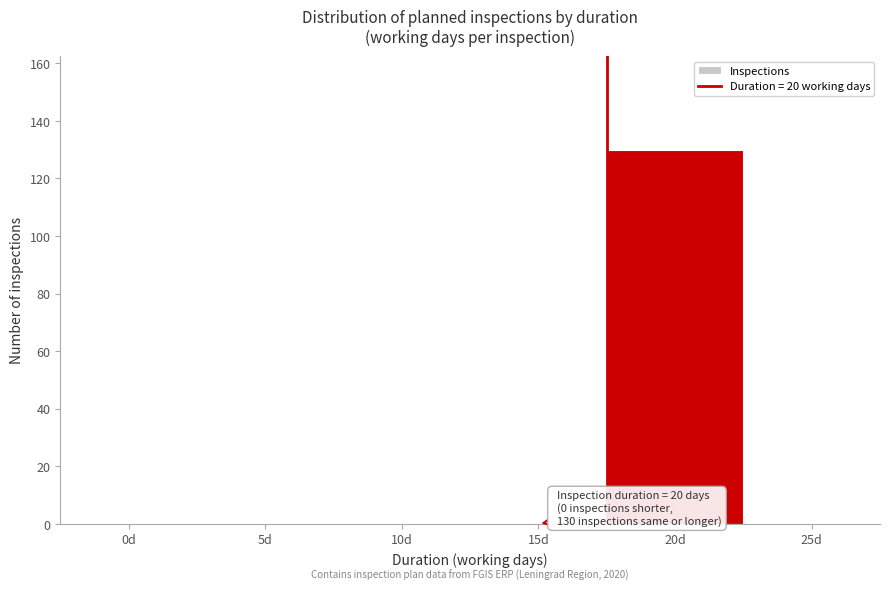

Reading left to right, list all the values displayed in this chart.

0d=0	5d=0	10d=0	15d=0	20d=130	25d=0